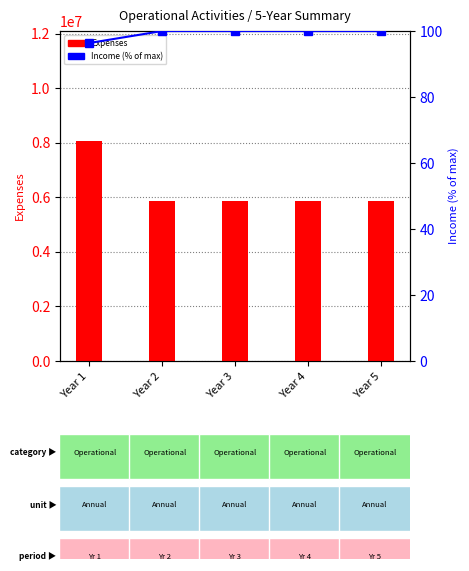

How many distinct data groups are displayed?

2